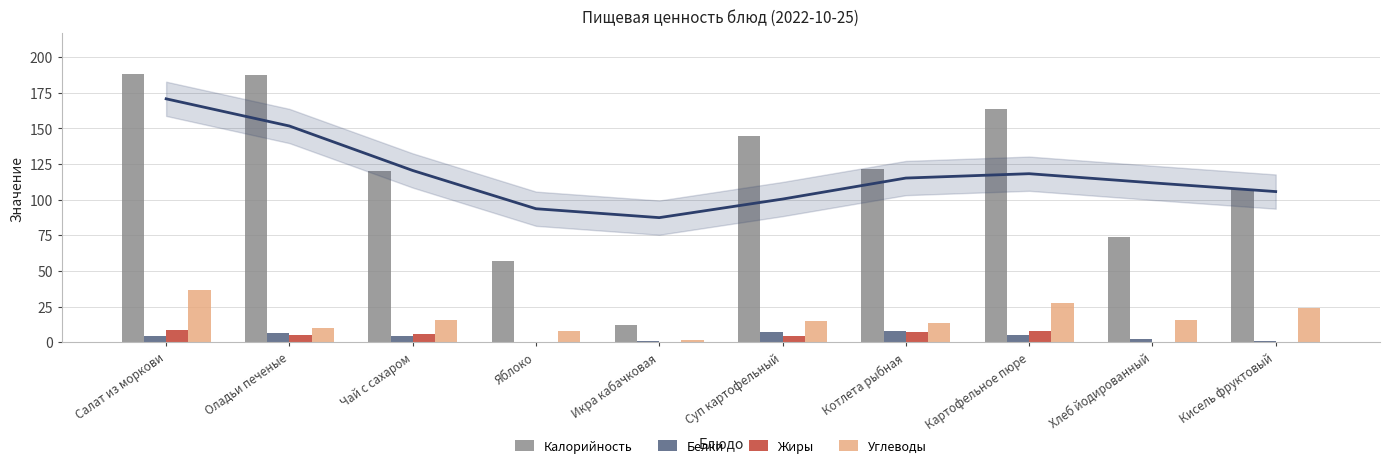

Rank the categories by Жиры value from lowest to highest.

Икра кабачковая, Кисель фруктовый, Яблоко, Хлеб йодированный, Суп картофельный, Оладьи печеные, Чай с сахаром, Котлета рыбная, Картофельное пюре, Салат из моркови